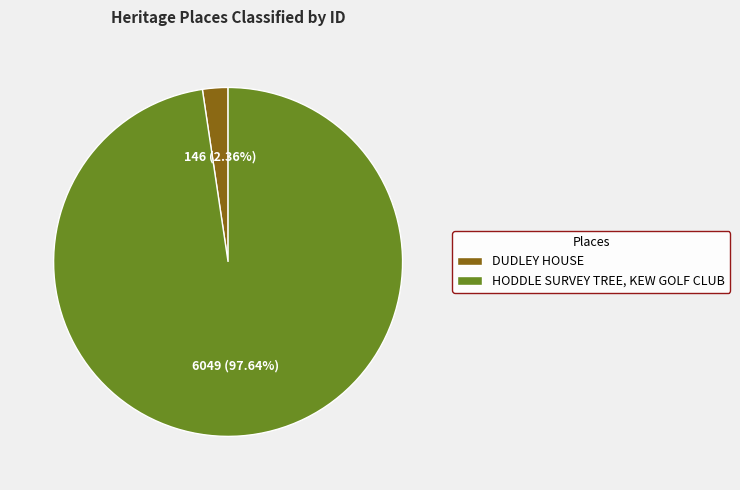

How many slices are in this pie chart?

2